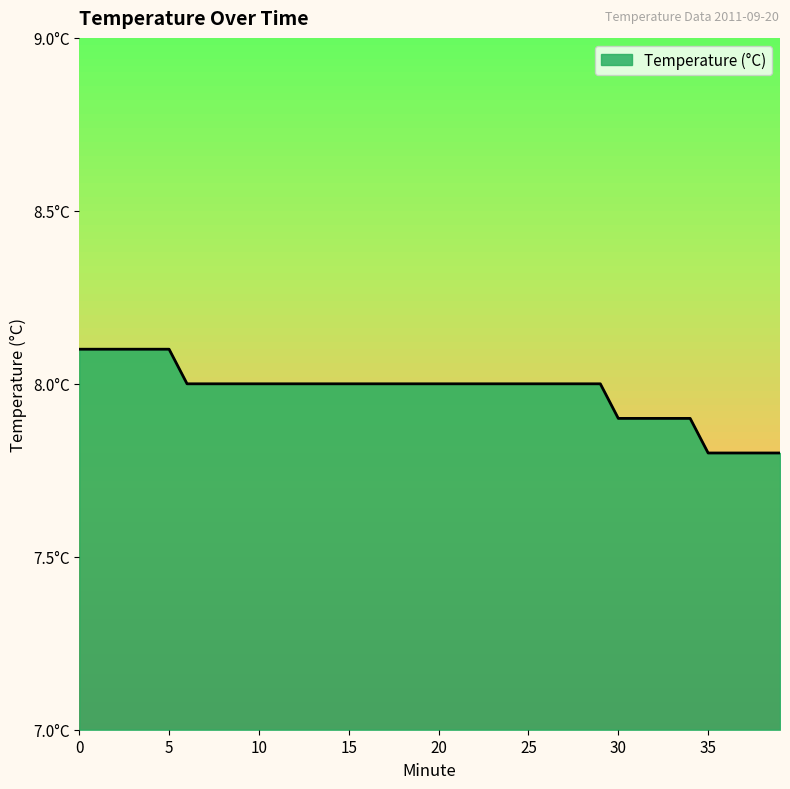

What is the ratio of the value at 6 to the value at 35?

1.0